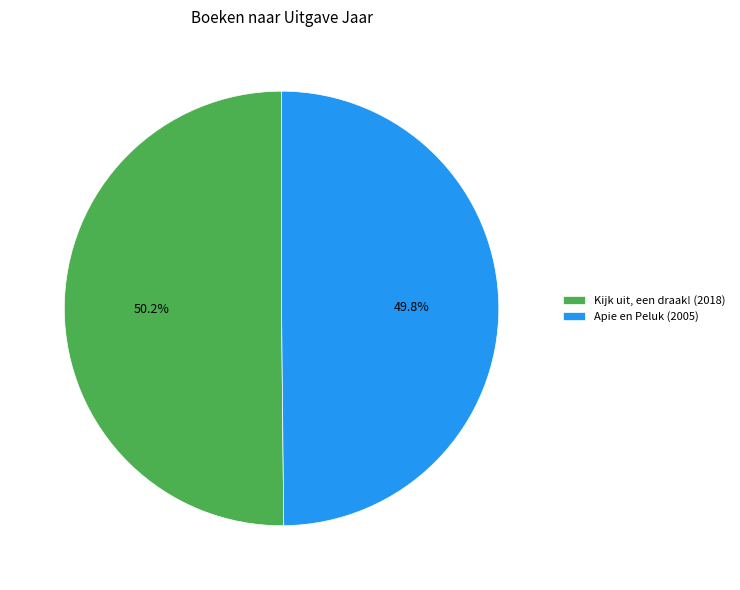

Is there any slice that represents more than half of the pie?

Yes